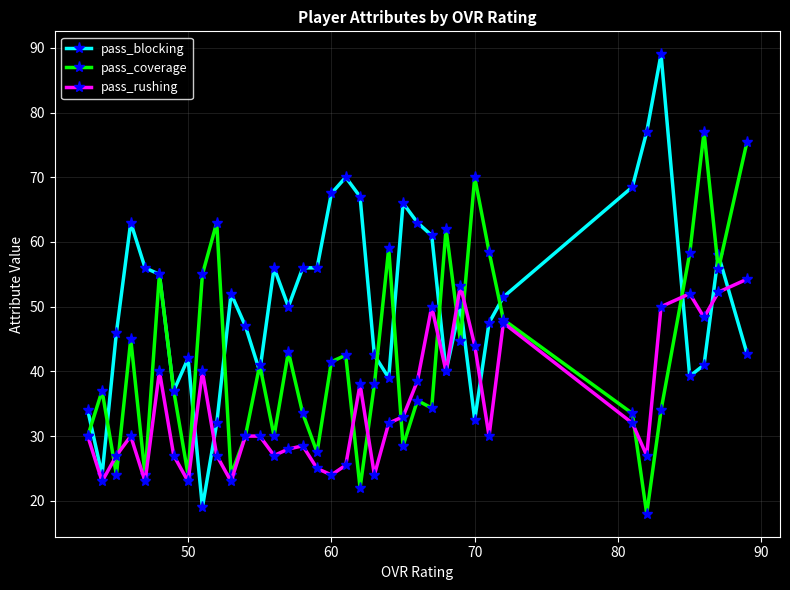

What is the highest value of the pass_blocking series?

89.0